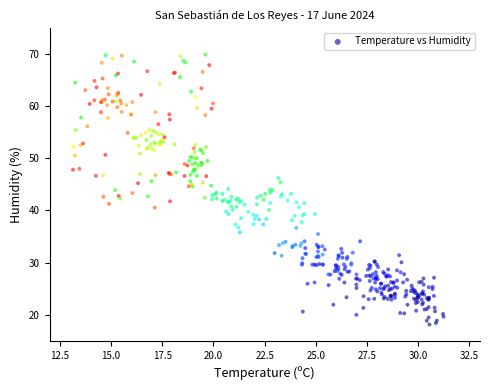

What is the range of Y values (max minus min)?

51.7